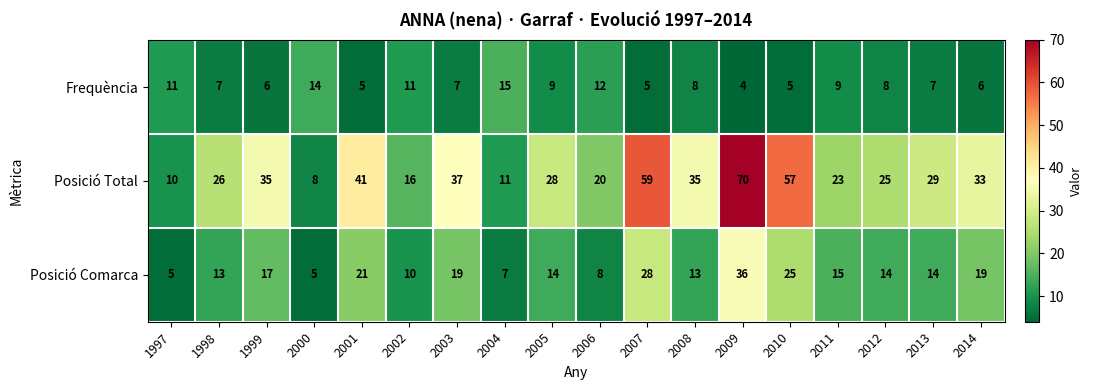

How many series are shown in this chart?

3